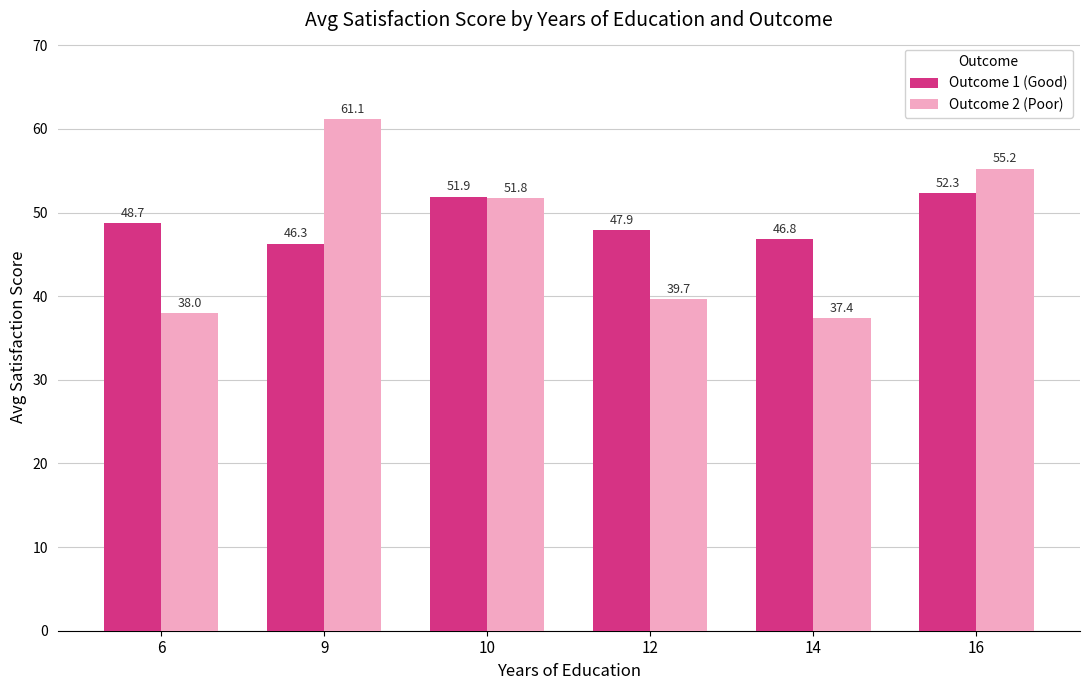

What is the value of the Outcome 1 (Good) bar at the 6th from the left?

52.3